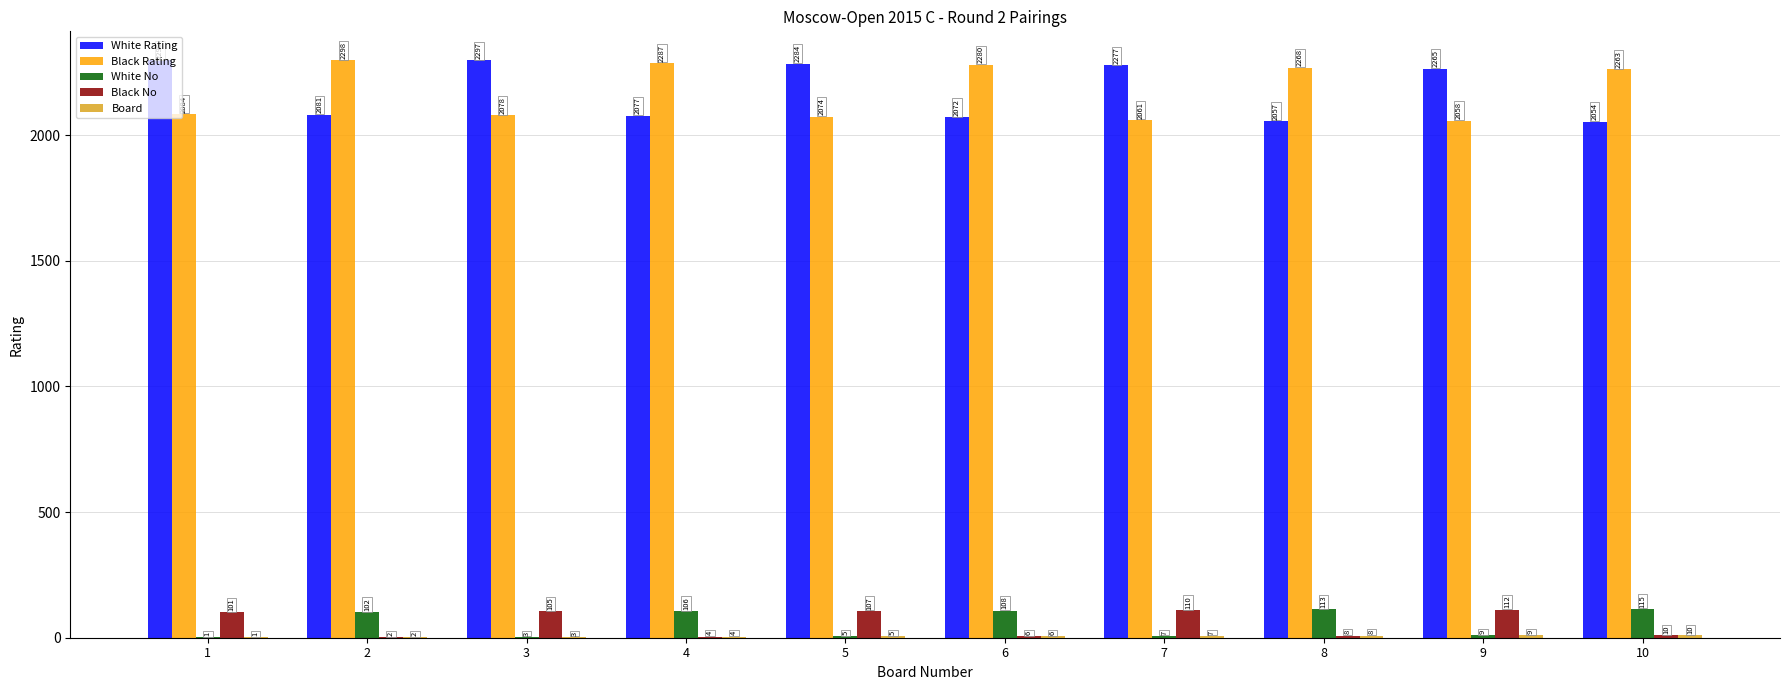

The value of Black Rating at 2 is 1376. True or false?

False